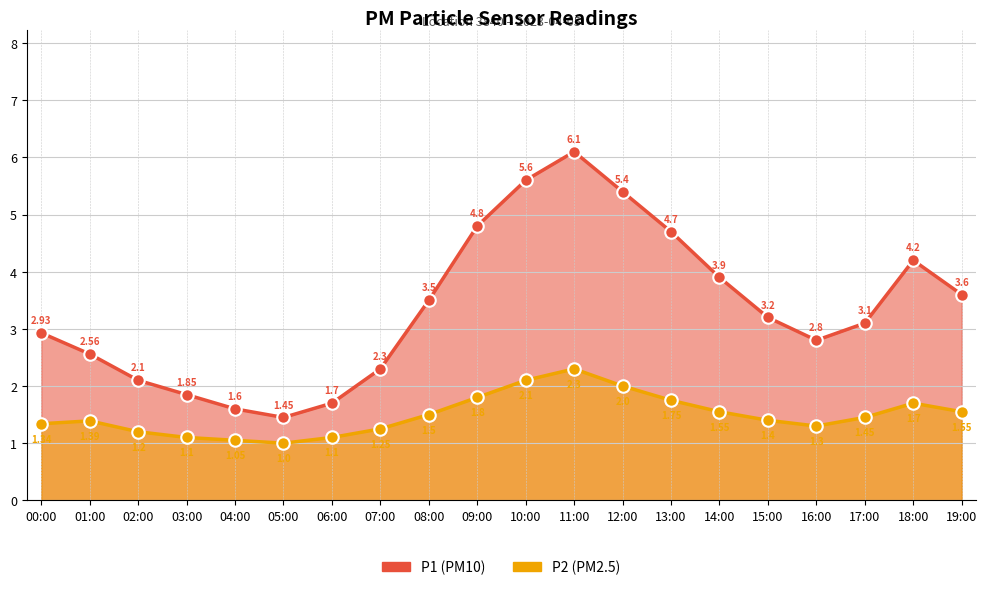

How many values in the P2 (PM2.5) series exceed 1?

19